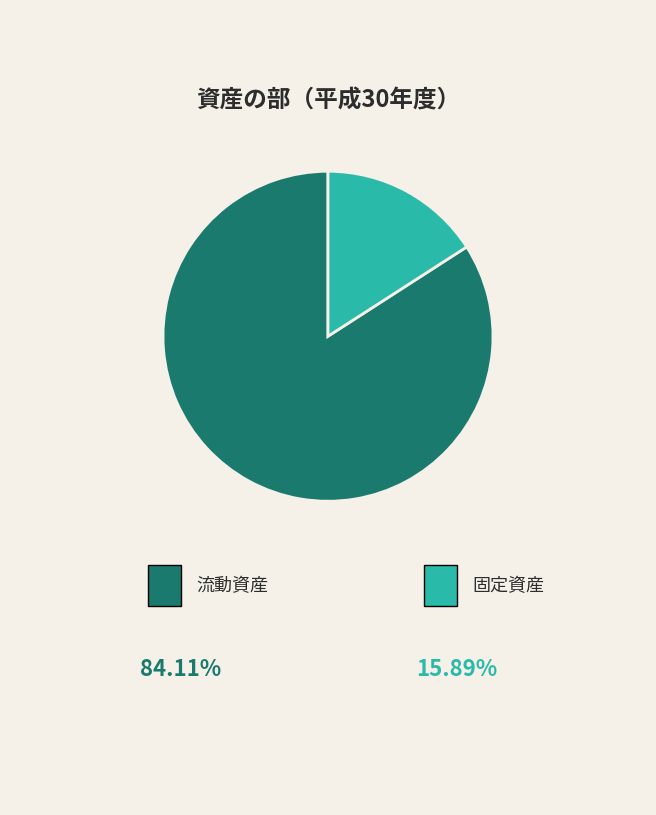

Is there a majority slice in this chart?

Yes